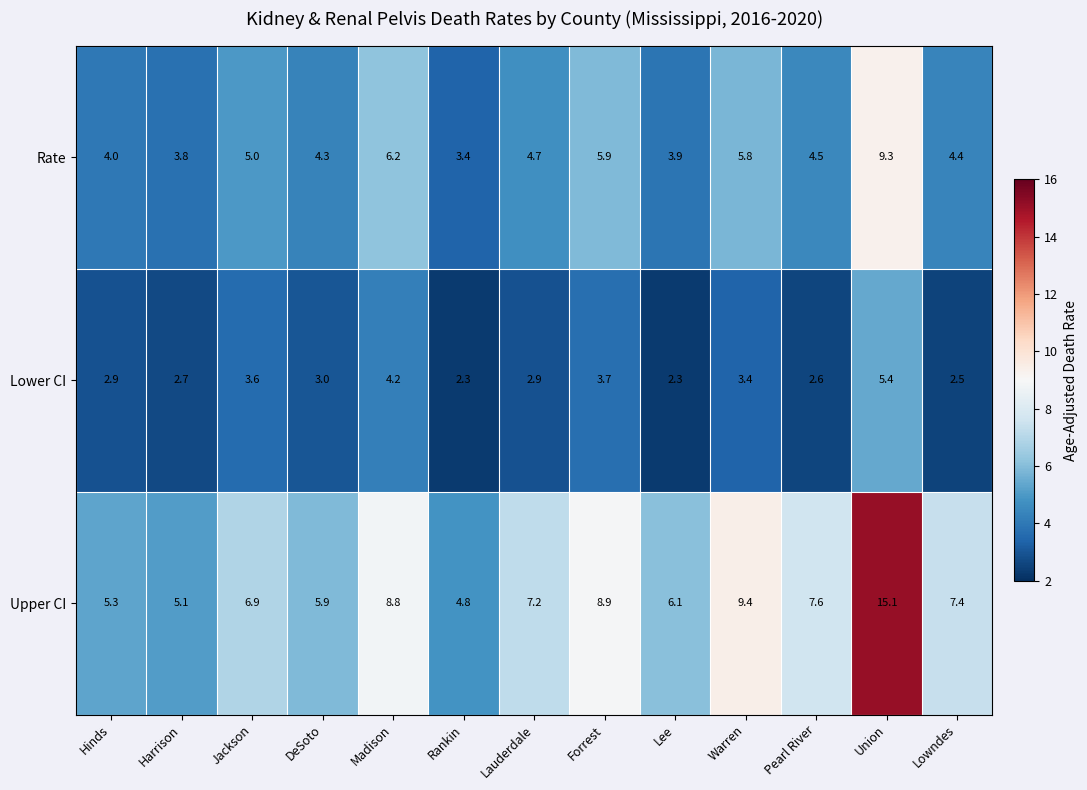

What is the difference between the maximum and minimum values in the Lower CI series?

3.1